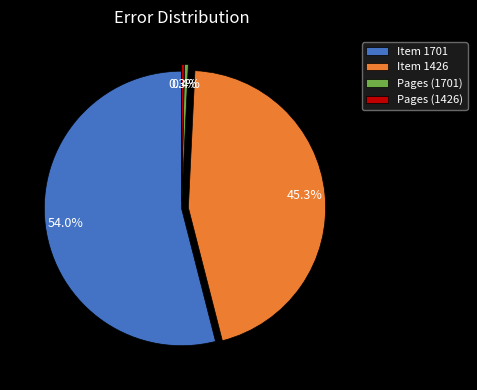

To the nearest percent, what is the difference between the largest and smallest slice percentages?

54%